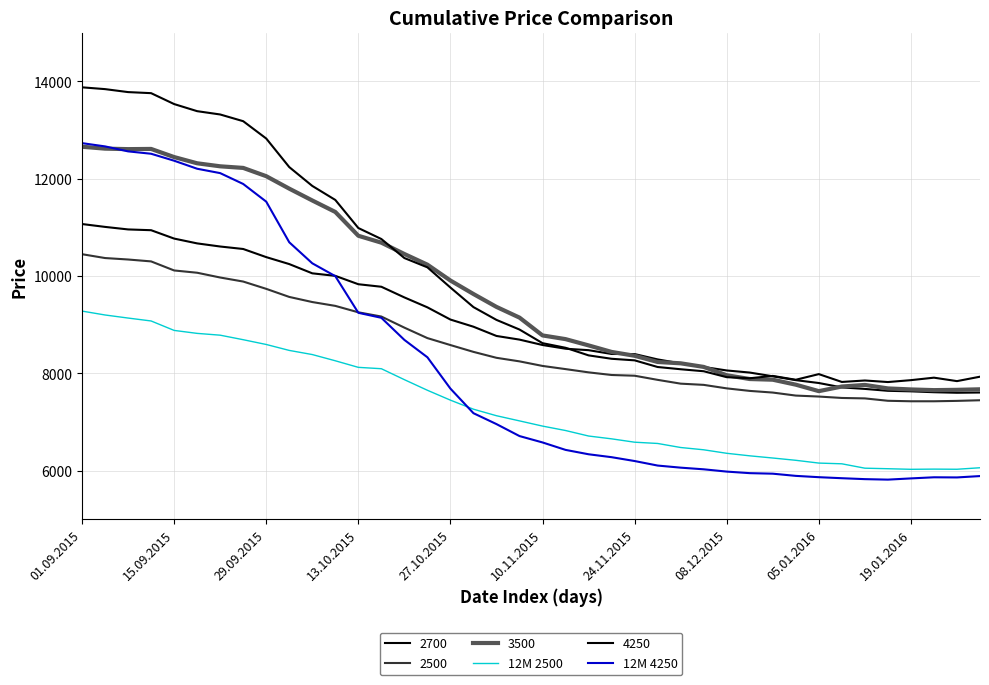

Which series has the widest spread of values?

12M 4250